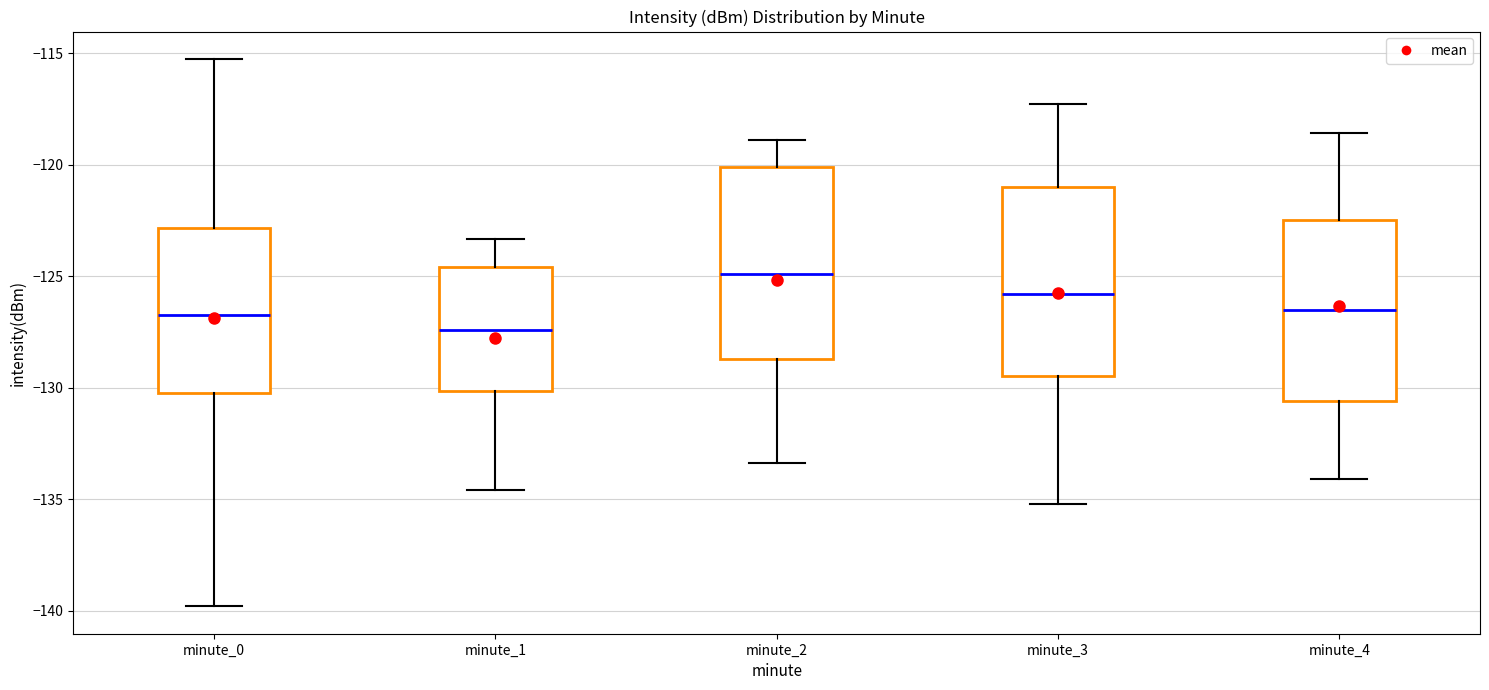

Reading left to right, transcribe this box plot: for each box, give where its median line is, the range the box spans, and where its two whiskers end, as read against the y-axis. The values are not printed on the chart, so give them approximately, as read against the axis.

minute_0: median -126.5, box -130.0 to -123.0, whiskers -140.0 to -115.5
minute_1: median -127.5, box -130.0 to -124.5, whiskers -134.5 to -123.5
minute_2: median -125.0, box -128.5 to -120.0, whiskers -133.5 to -119.0
minute_3: median -126.0, box -129.5 to -121.0, whiskers -135.0 to -117.5
minute_4: median -126.5, box -130.5 to -122.5, whiskers -134.0 to -118.5